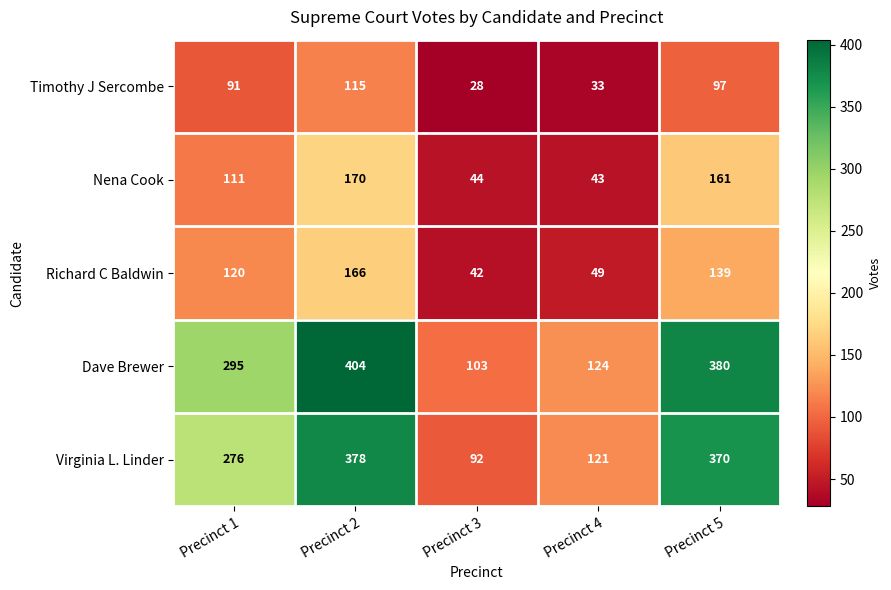

What is the maximum value shown in the chart?

404